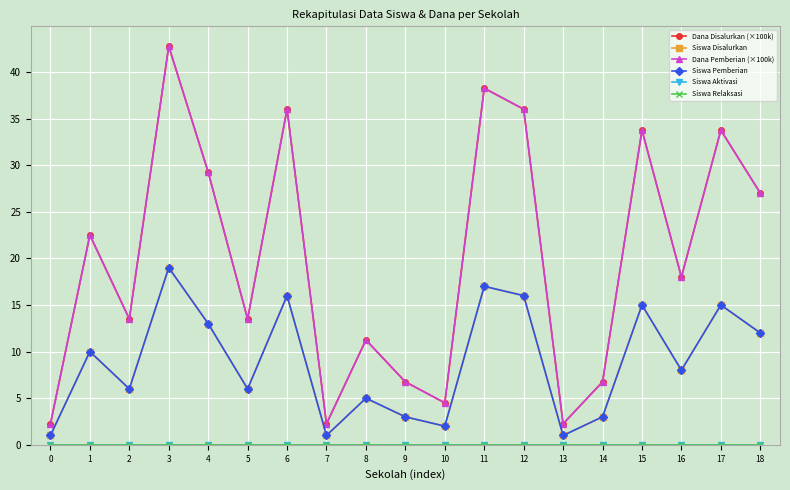

True or false: Siswa Disalurkan has a value of 13.0 at 4.

True